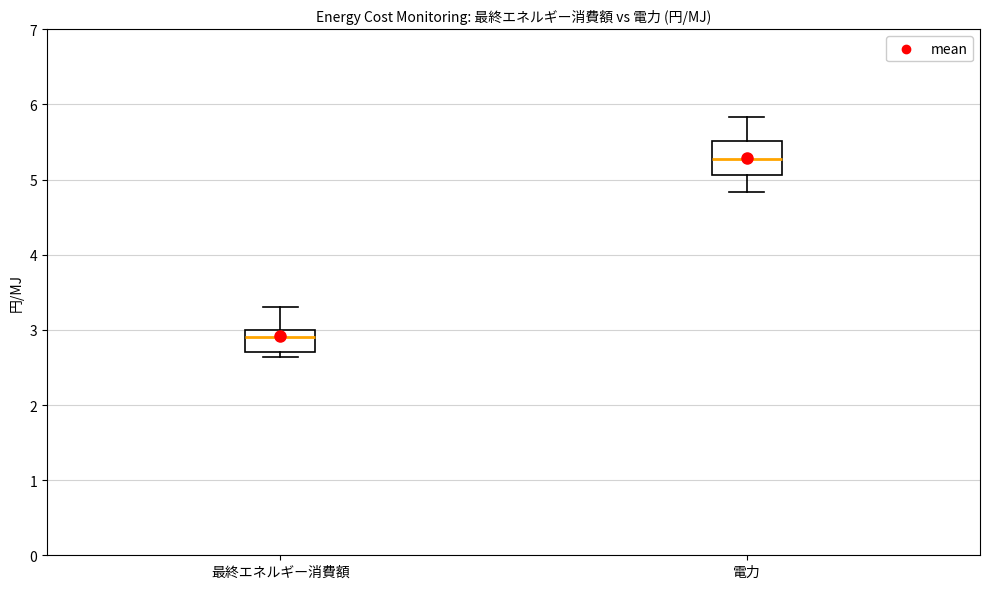

Reading left to right, transcribe this box plot: for each box, give where its median line is, the range the box spans, and where its two whiskers end, as read against the y-axis. The values are not printed on the chart, so give them approximately, as read against the axis.

最終エネルギー消費額: median 2.9, box 2.7 to 3.0, whiskers 2.6 to 3.3
電力: median 5.3, box 5.1 to 5.5, whiskers 4.8 to 5.8